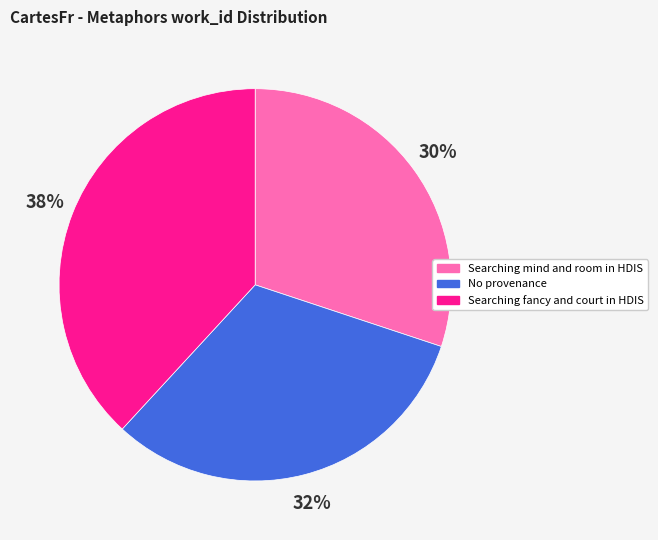

Count the number of slices in the pie.

3